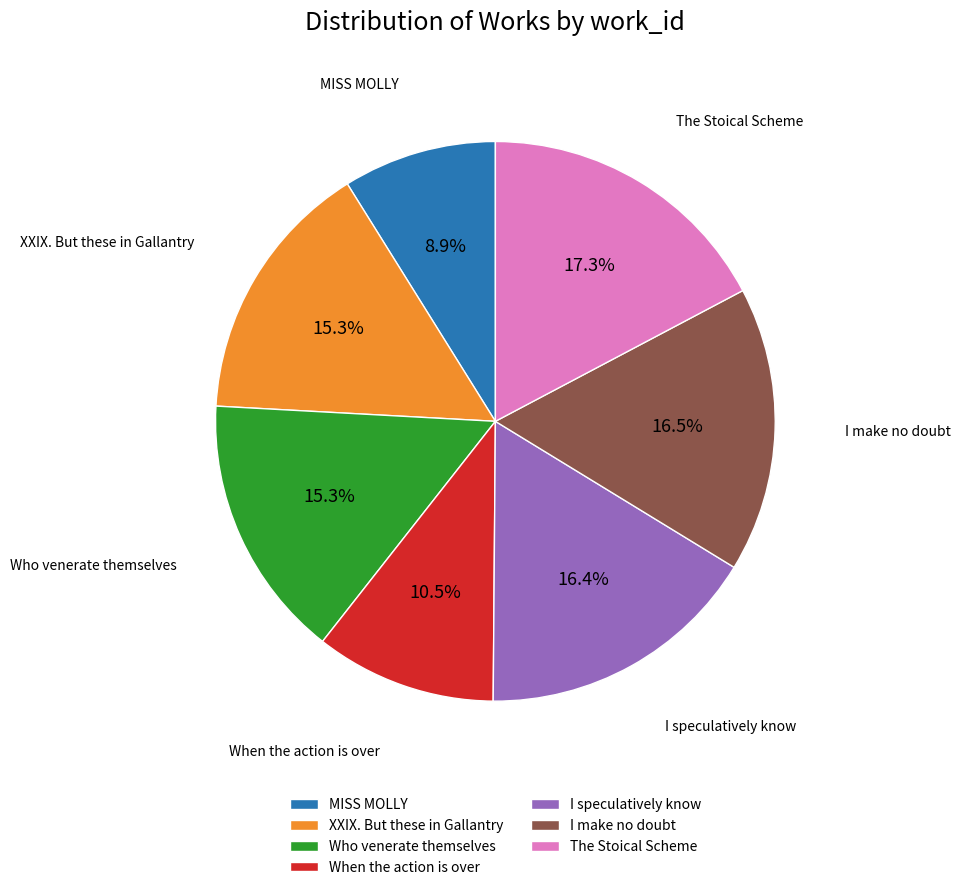

Does When the action is over represent more than half of the total?

No